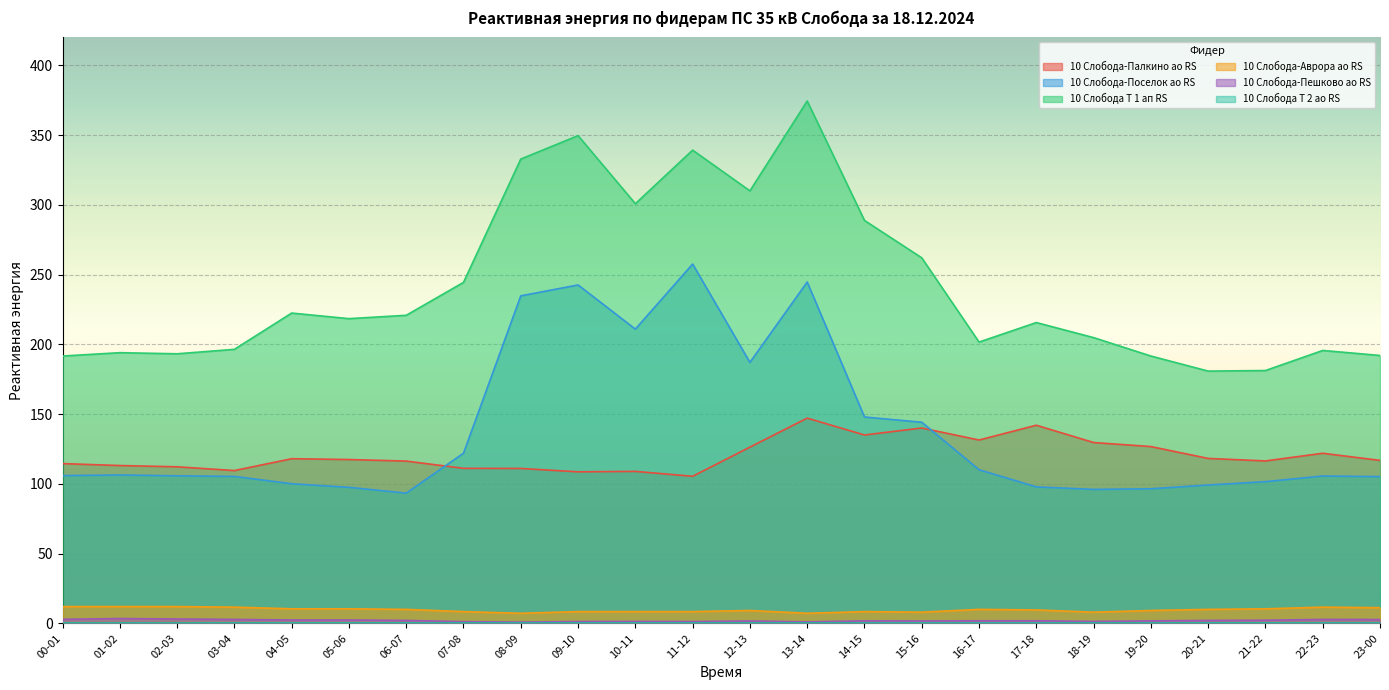

What is the minimum value for 10 Слобода-Поселок ао RS?

93.3